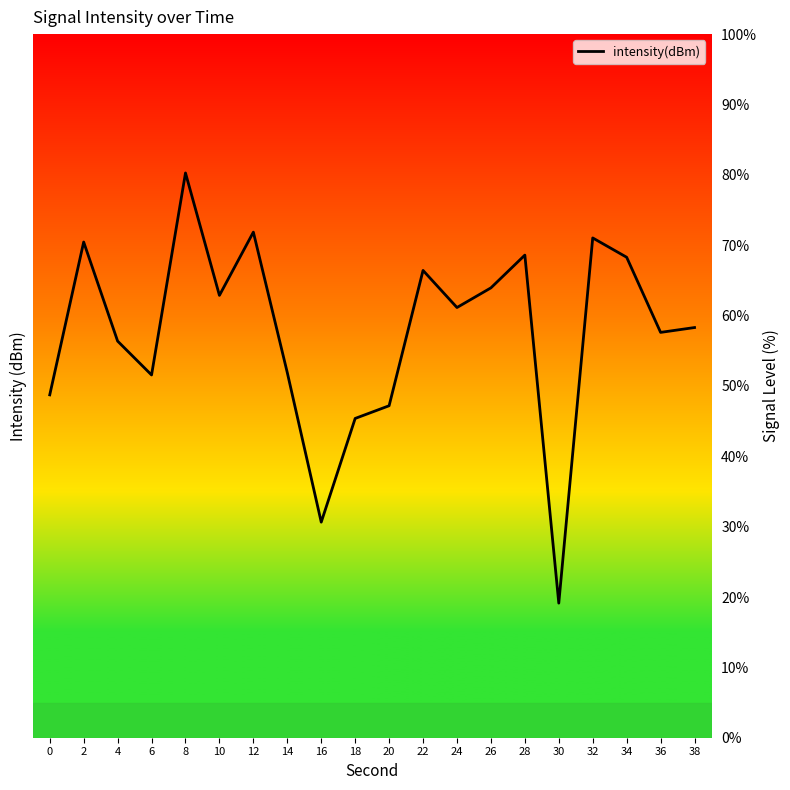

How many lines are shown in the chart?

1